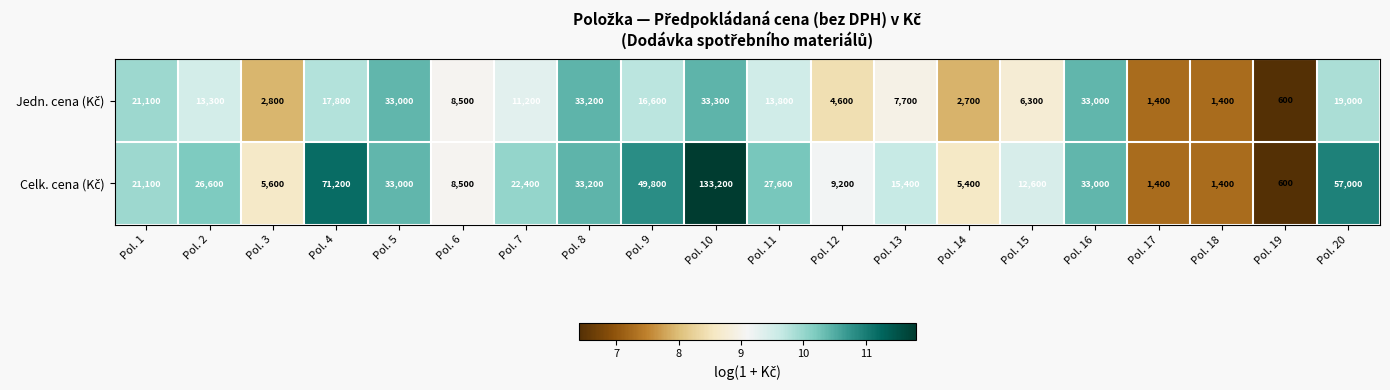

Which category has the lowest value across all series?

Pol. 19